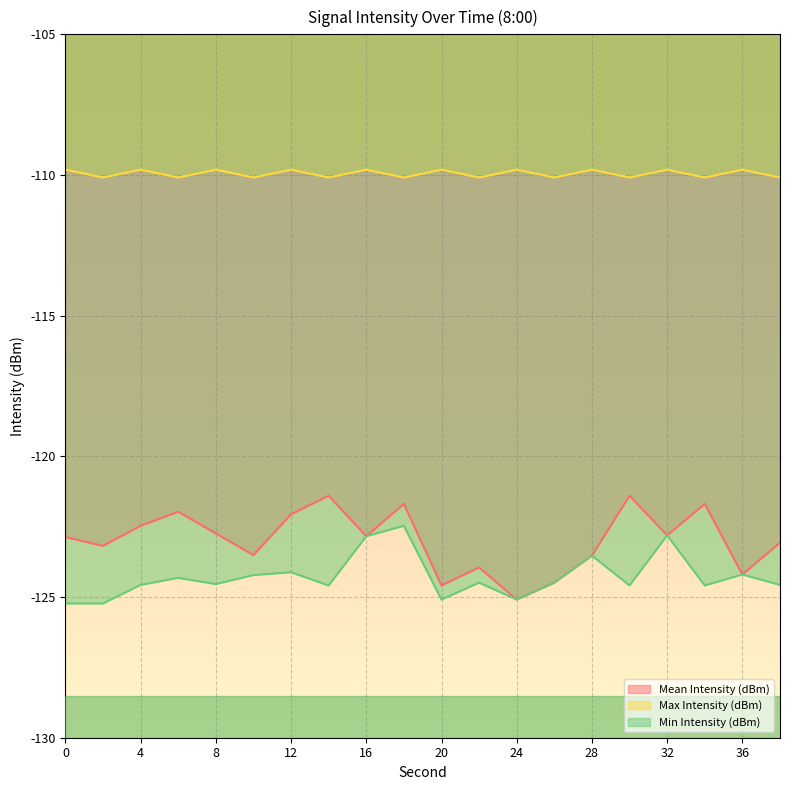

Reading right to left, extract all data points from this chart.

Mean Intensity (dBm): -123.1	-124.2	-121.7	-122.8	-121.4	-123.5	-124.5	-125.1	-124.0	-124.6	-121.7	-122.8	-121.4	-122.1	-123.5	-122.7	-122.0	-122.5	-123.2	-122.9
Max Intensity (dBm): -110.1	-109.8	-110.1	-109.8	-110.1	-109.8	-110.1	-109.8	-110.1	-109.8	-110.1	-109.8	-110.1	-109.8	-110.1	-109.8	-110.1	-109.8	-110.1	-109.8
Min Intensity (dBm): -124.6	-124.2	-124.6	-122.8	-124.6	-123.5	-124.5	-125.1	-124.5	-125.1	-122.5	-122.8	-124.6	-124.1	-124.2	-124.5	-124.3	-124.6	-125.2	-125.2